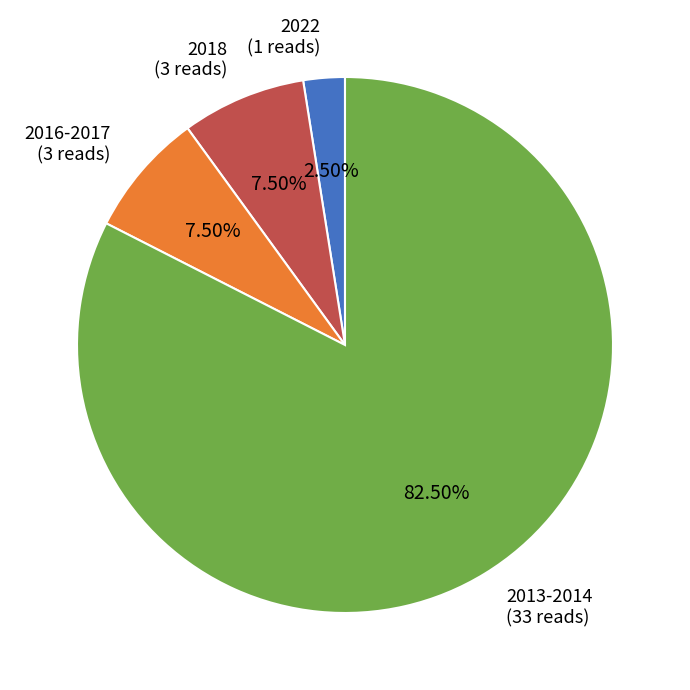

Between 2013-2014 (33 reads) and 2016-2017 (3 reads), which is larger?

2013-2014 (33 reads)